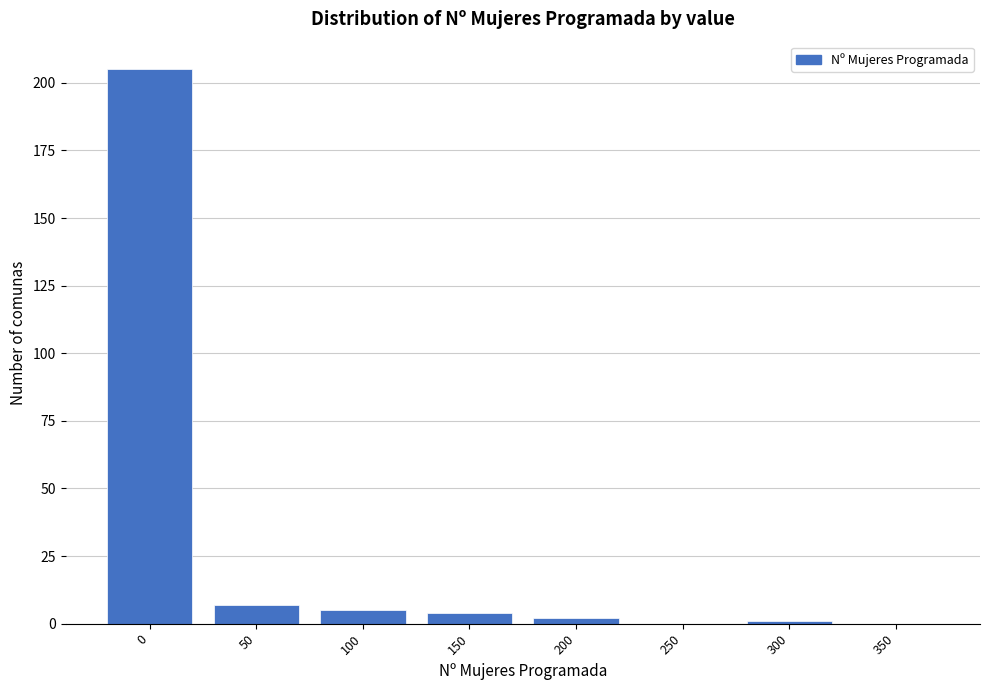

Reading left to right, transcribe all the data shown in this chart.

0=205	50=7	100=5	150=4	200=2	250=0	300=1	350=0